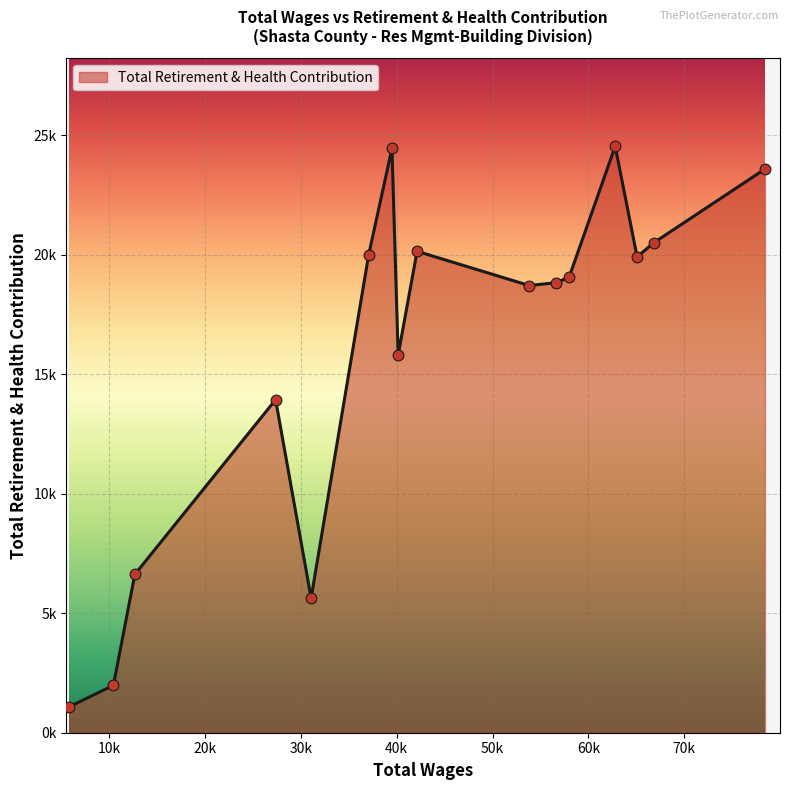

Is this an area chart (filled region under the line)?

Yes